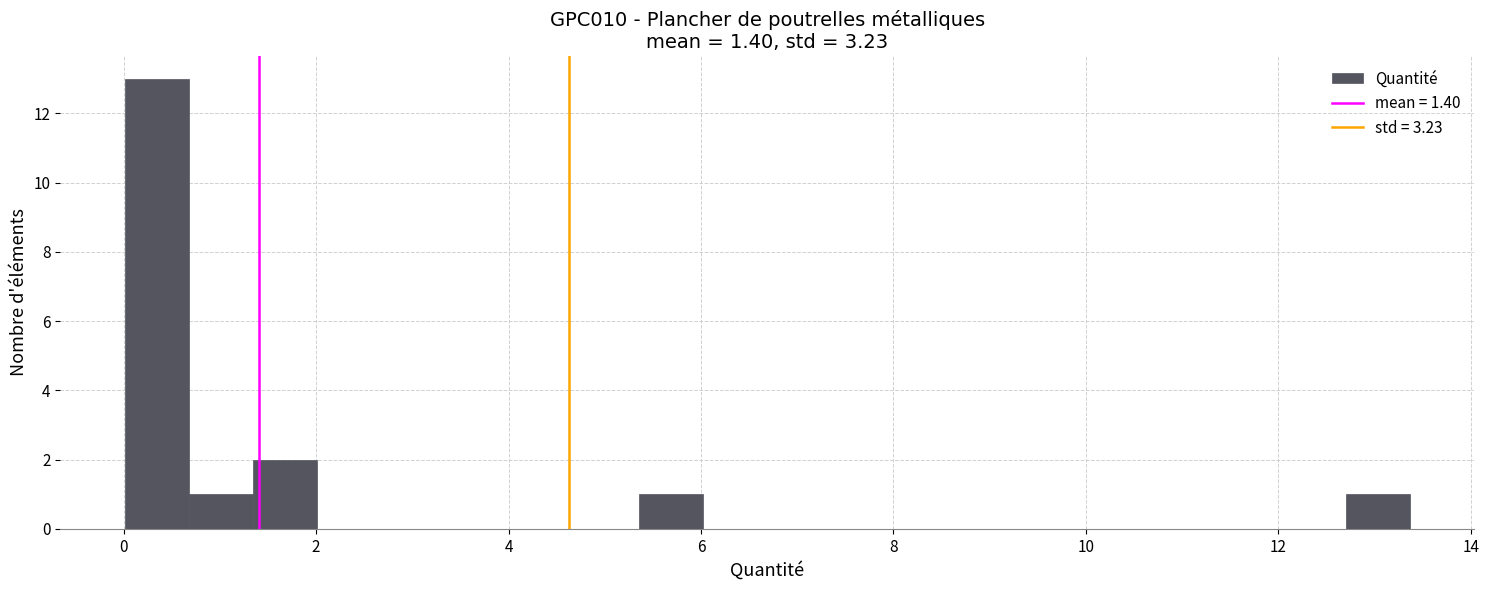

Read against the x-axis, roughly where is the centre of the tallest bar?

0.4